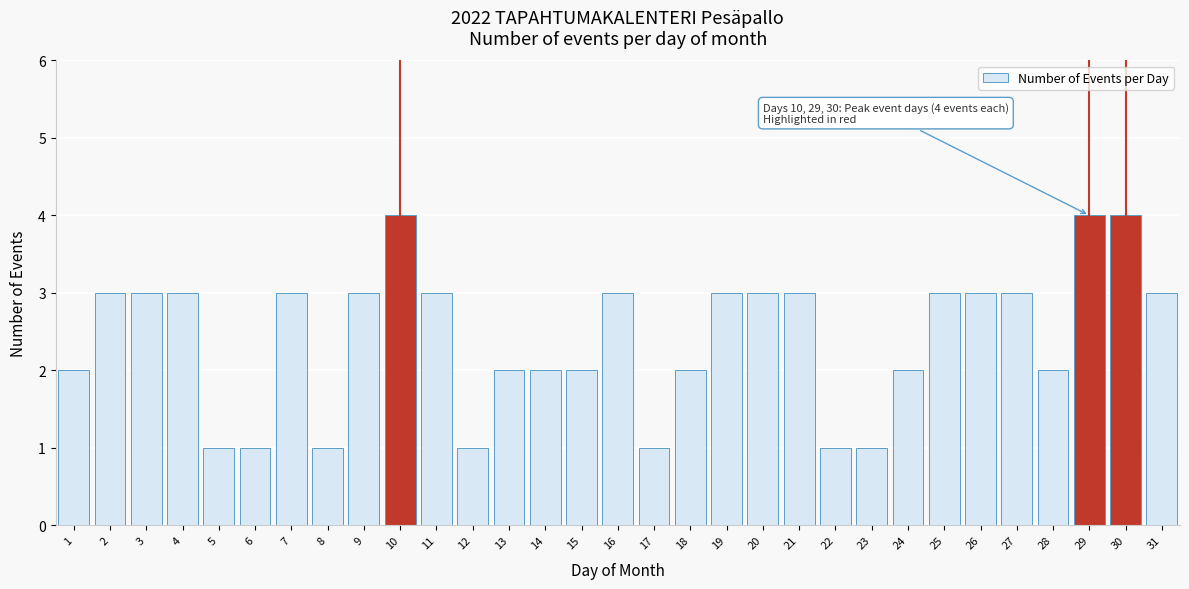

What is the greatest value displayed?

4